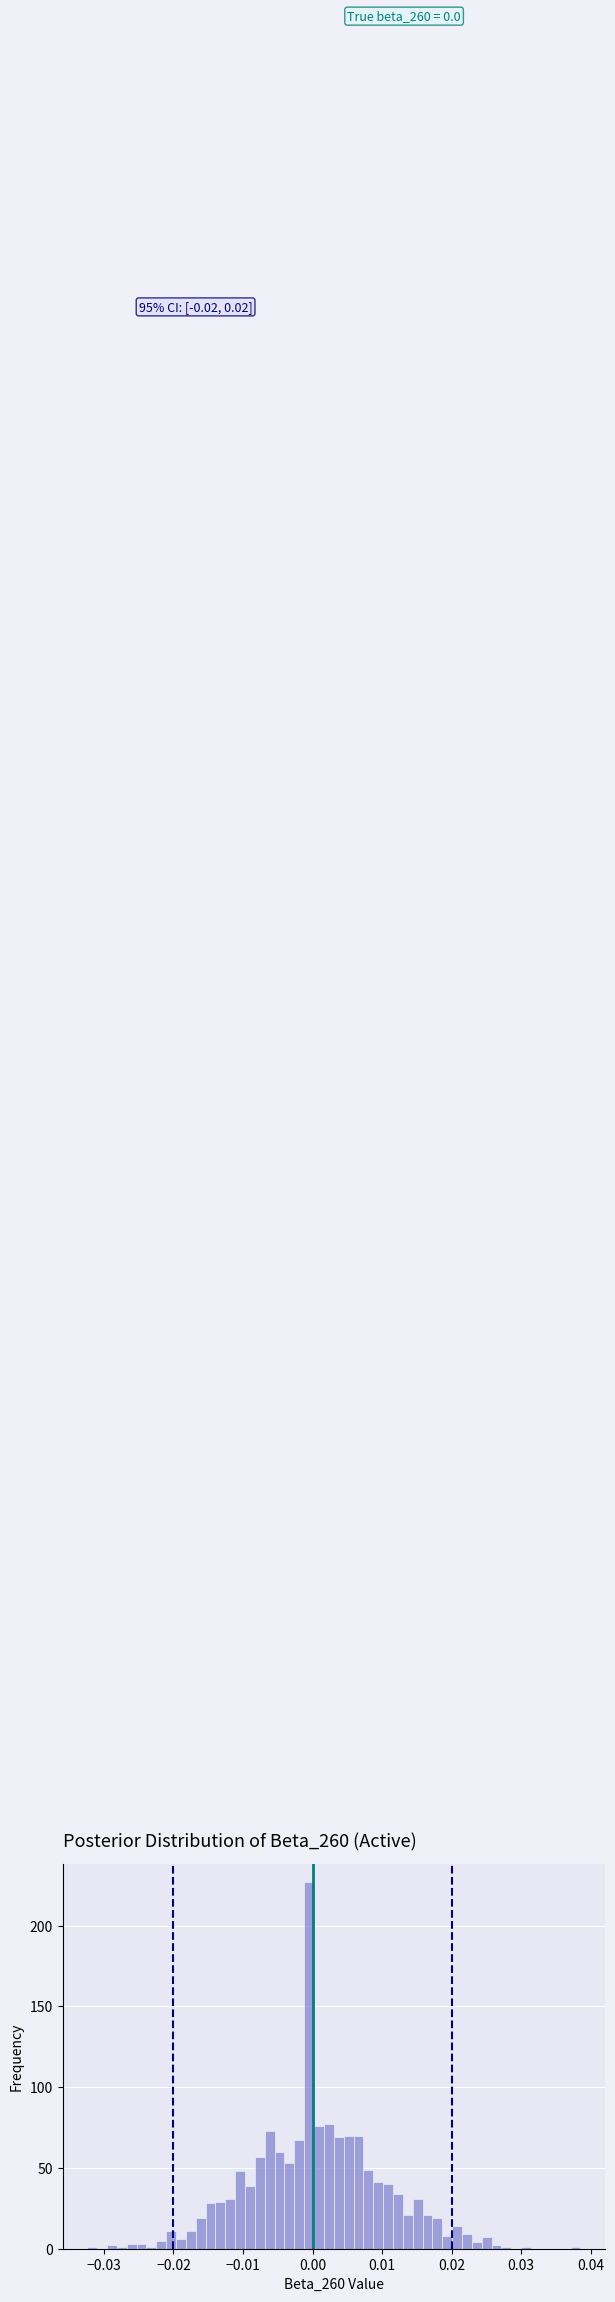

Around what value on the x-axis is the tallest bar? Give the approximate position of its centre, as read against the axis.

0.000